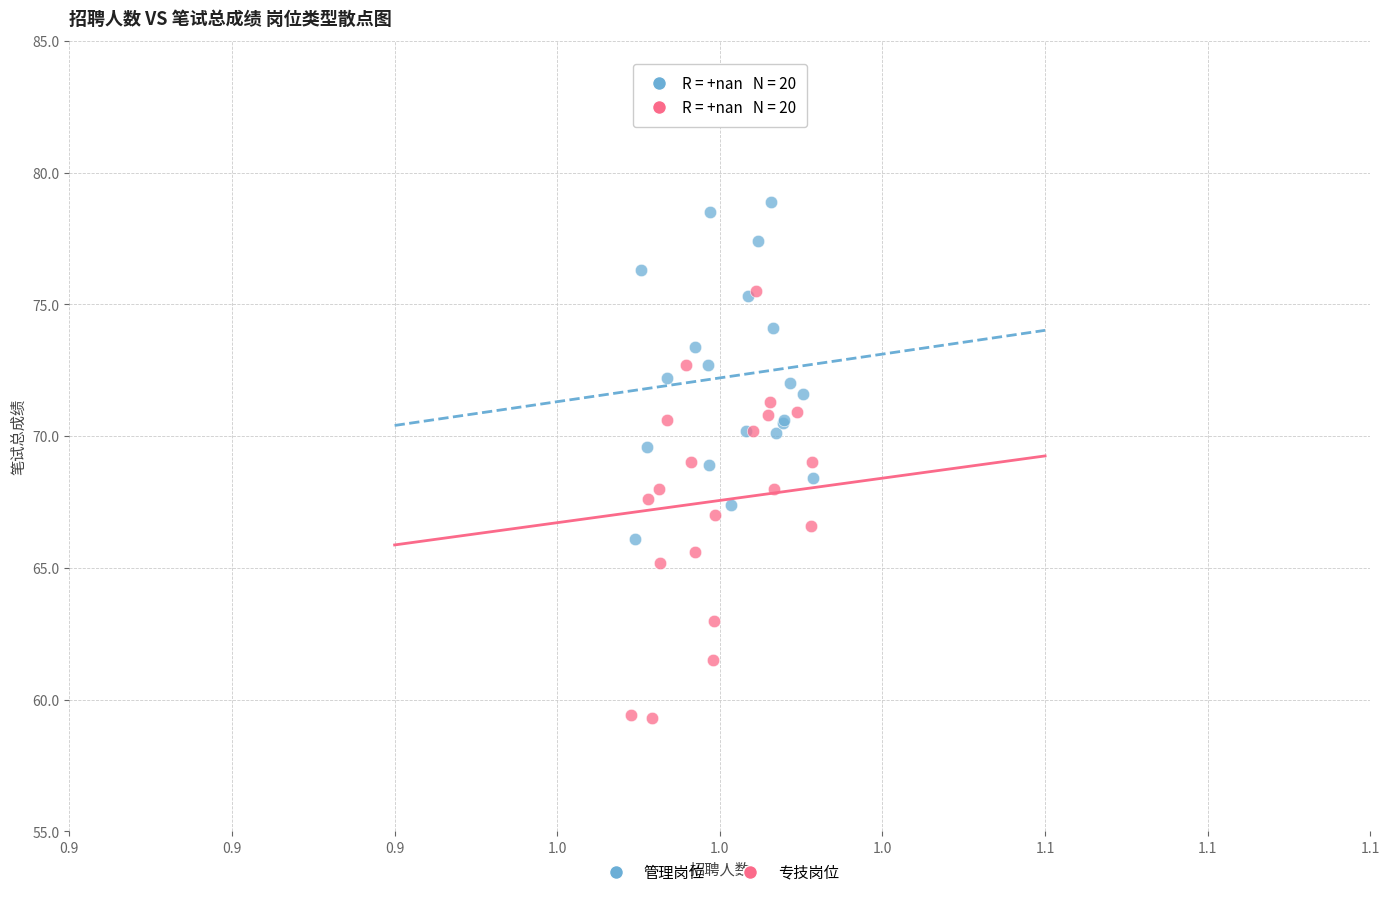

Which series reaches the maximum Y coordinate?

管理岗位